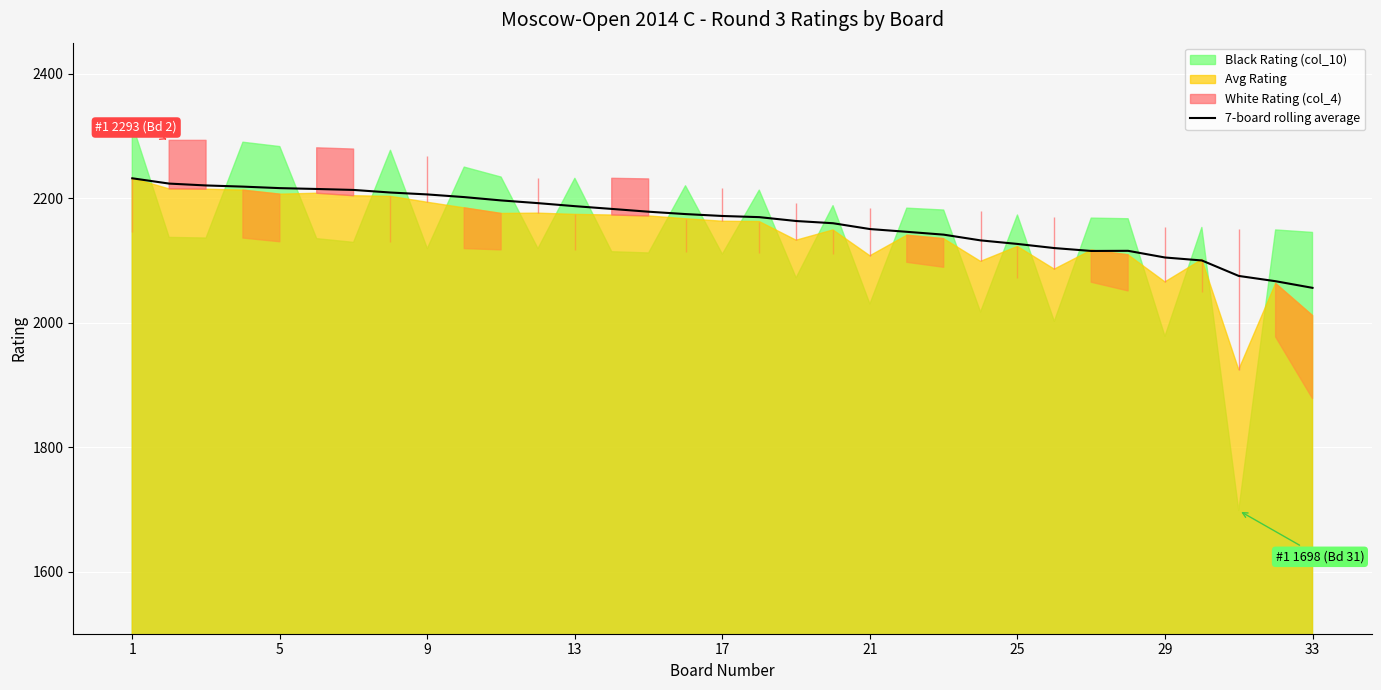

Is it true that 7-board rolling average equals 3318.6 at 25?

False